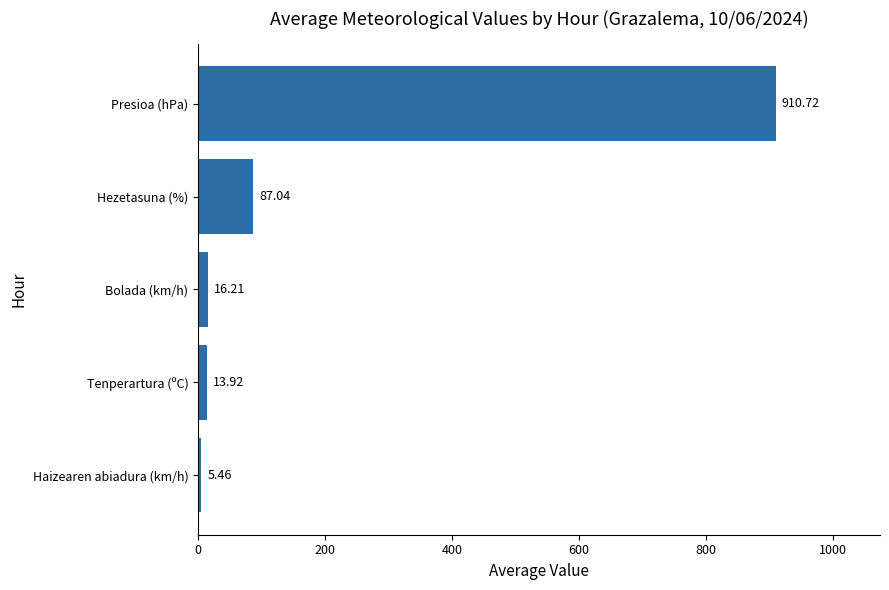

Approximately how many times larger is the value at Presioa (hPa) compared to Hezetasuna (%)?

10.5